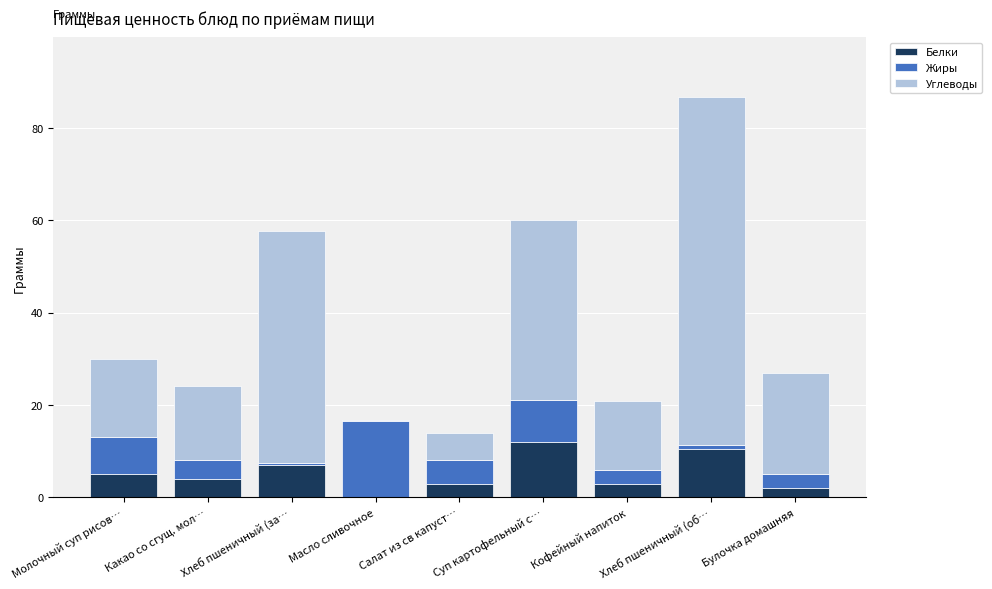

What is the sum of all Белки values?

46.4